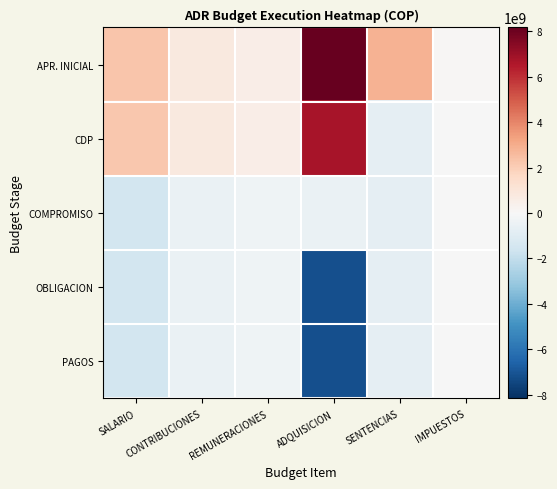

How many categories are shown in the chart?

6